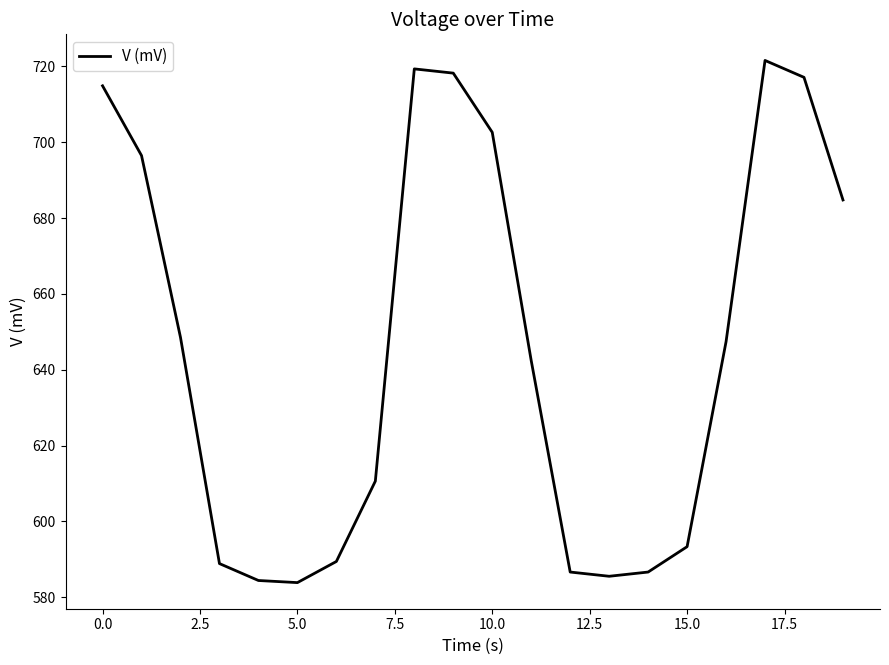

What is the difference between the maximum and minimum values?

137.7